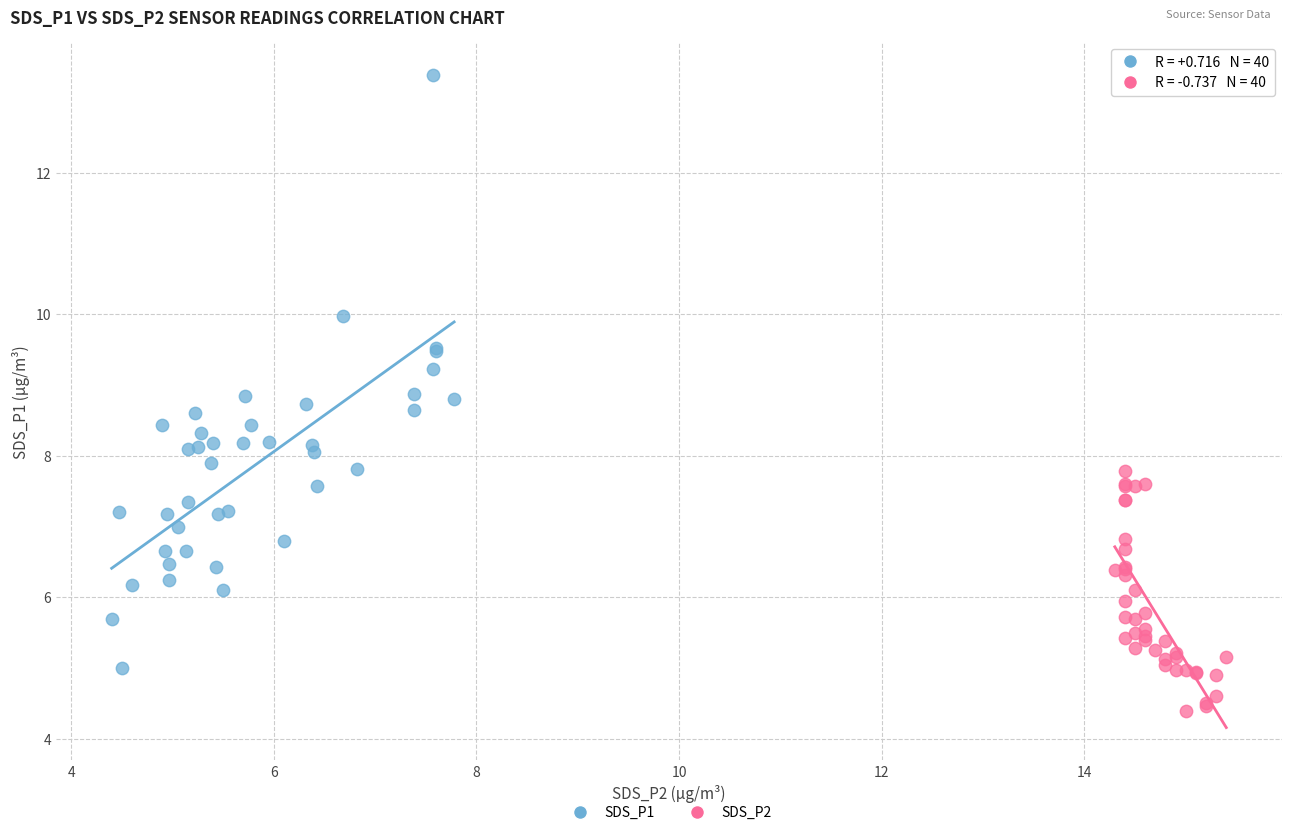

Which series reaches the minimum Y coordinate?

SDS_P2